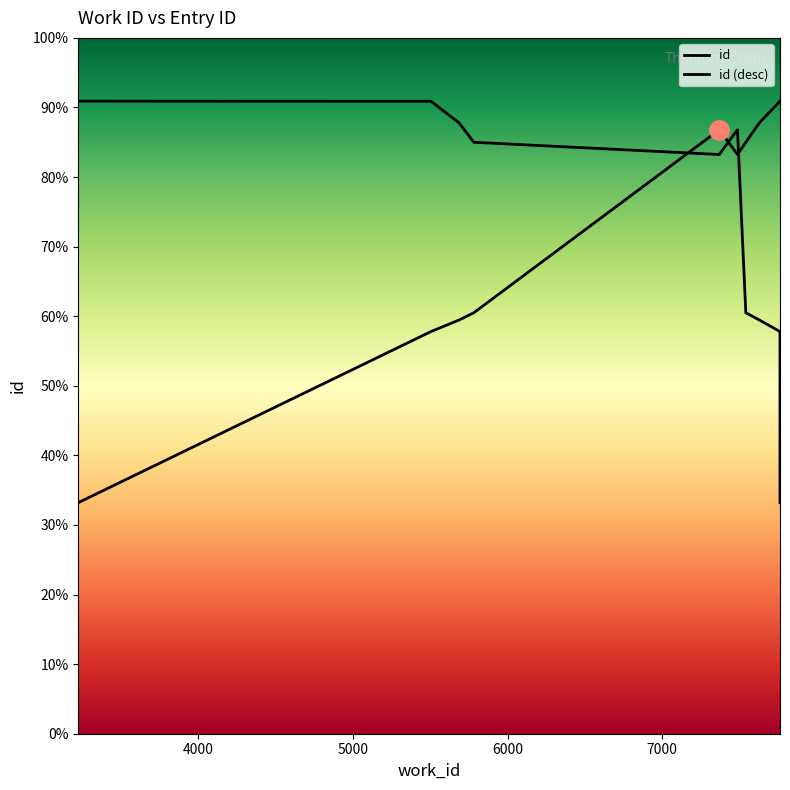

What is the maximum value for id (desc)?

23183